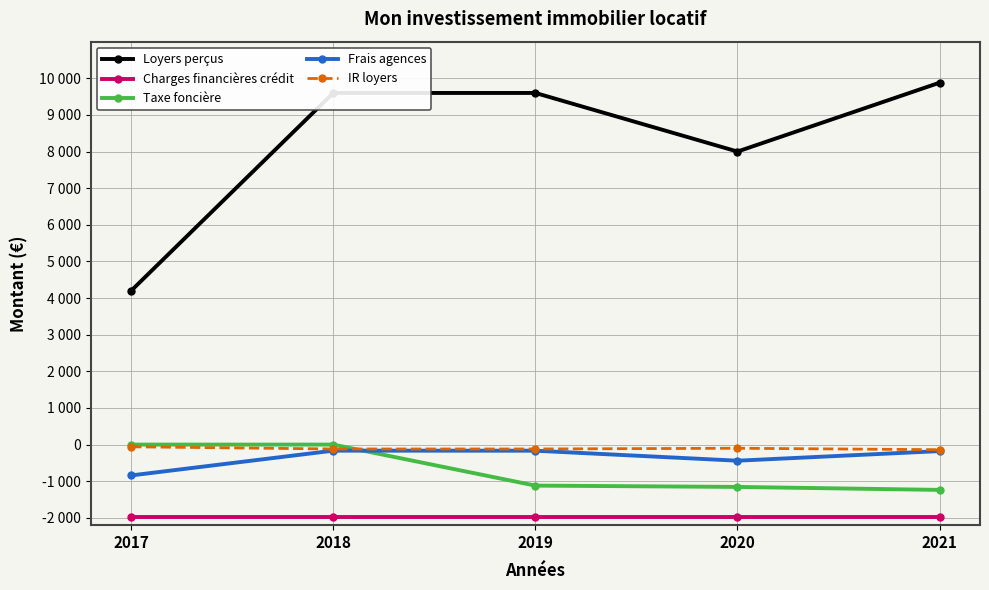

What are all the series names shown in the legend?

Loyers perçus, Charges financières crédit, Taxe foncière, Frais agences, IR loyers